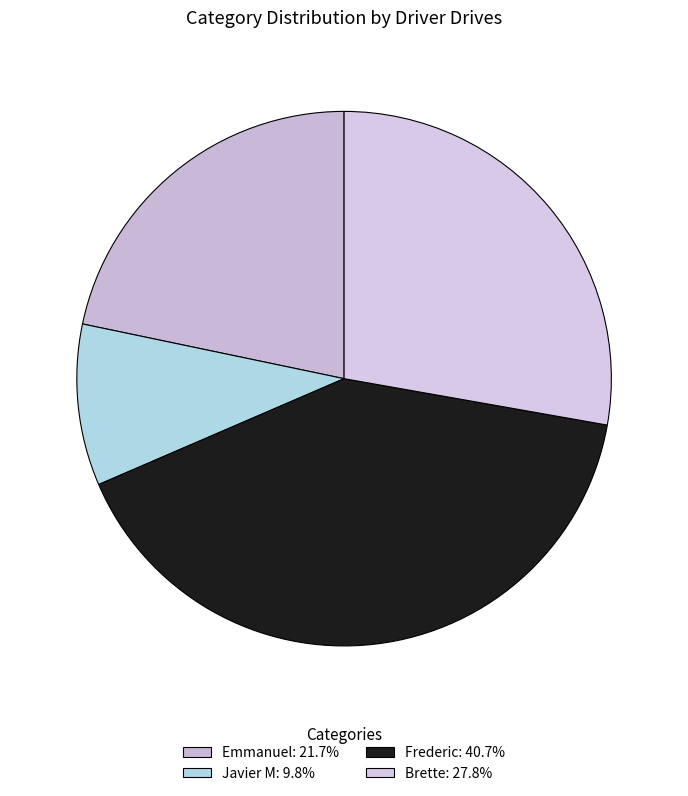

To the nearest percent, what is the difference between the largest and smallest slice percentages?

31%